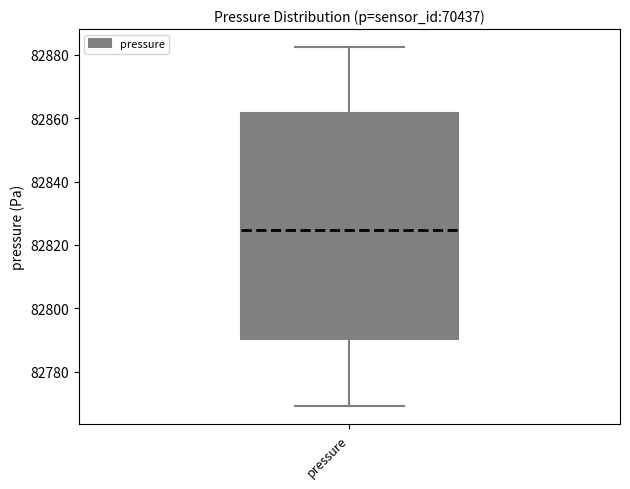

Transcribe this box plot: give where the median line is, the range the box spans, and where the two whiskers end, as read against the y-axis. The values are not printed on the chart, so give them approximately, as read against the axis.

median 82824, box 82790 to 82862, whiskers 82770 to 82882